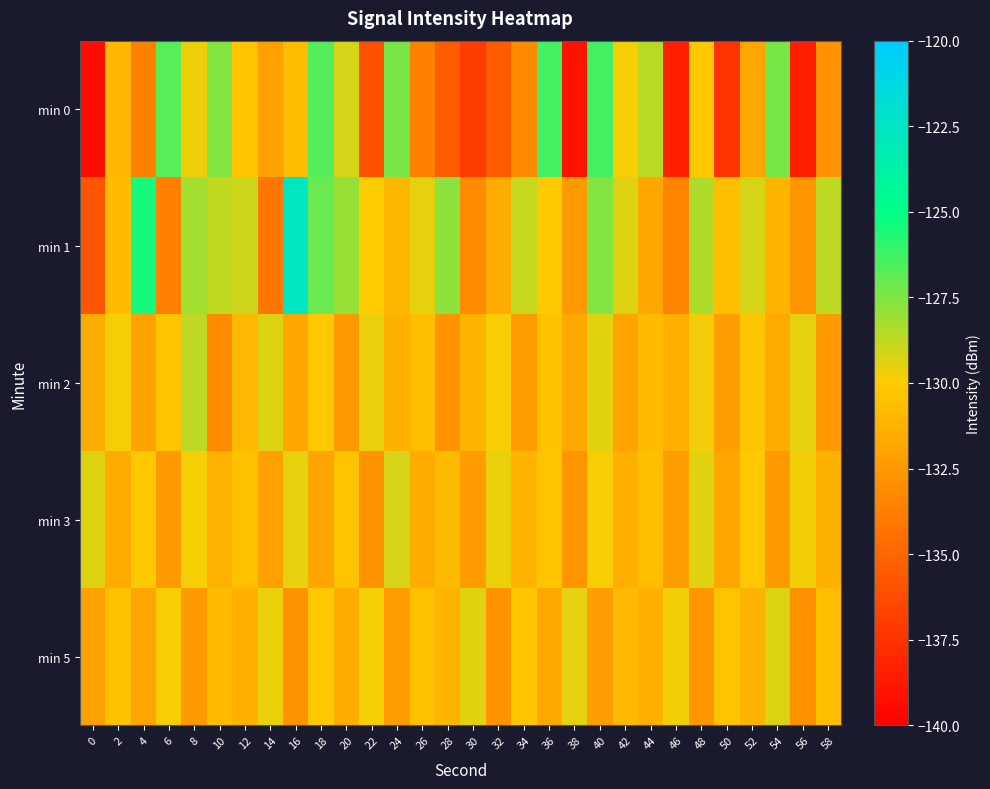

At which category is the sum across all series the highest?

40